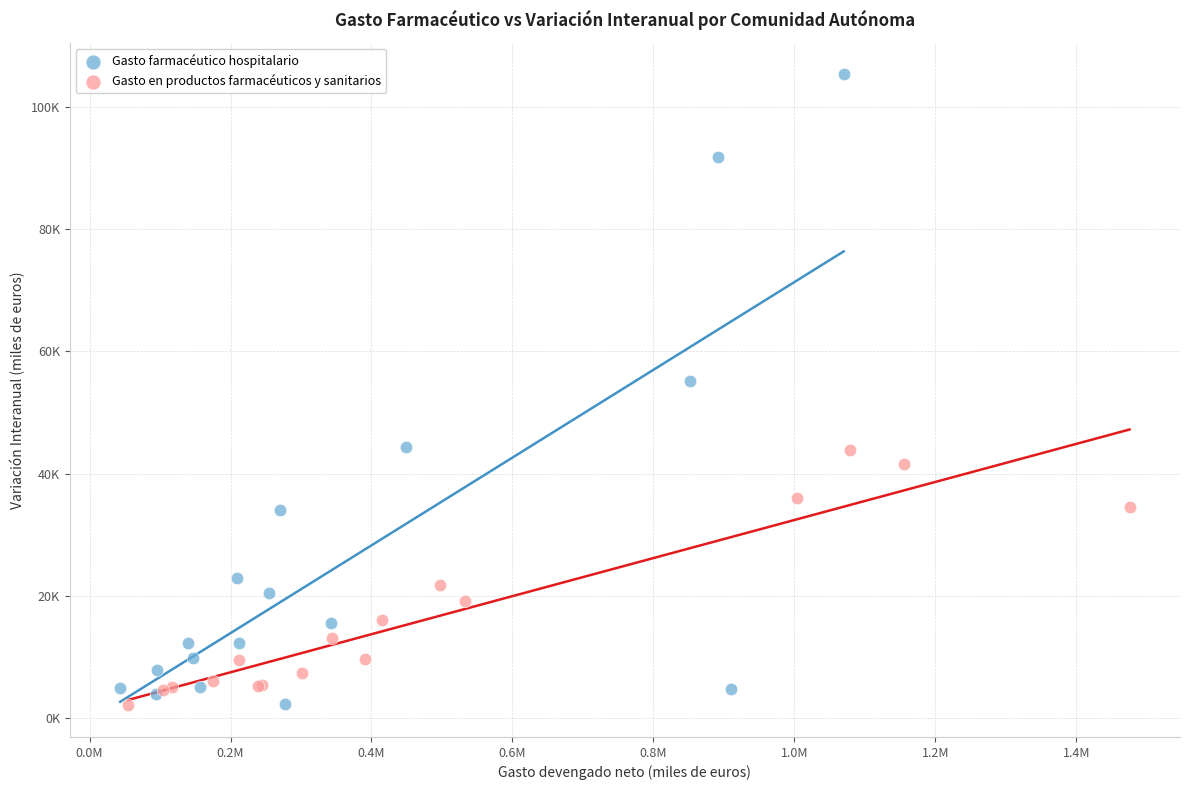

Which series reaches the maximum Y coordinate?

Gasto farmacéutico hospitalario